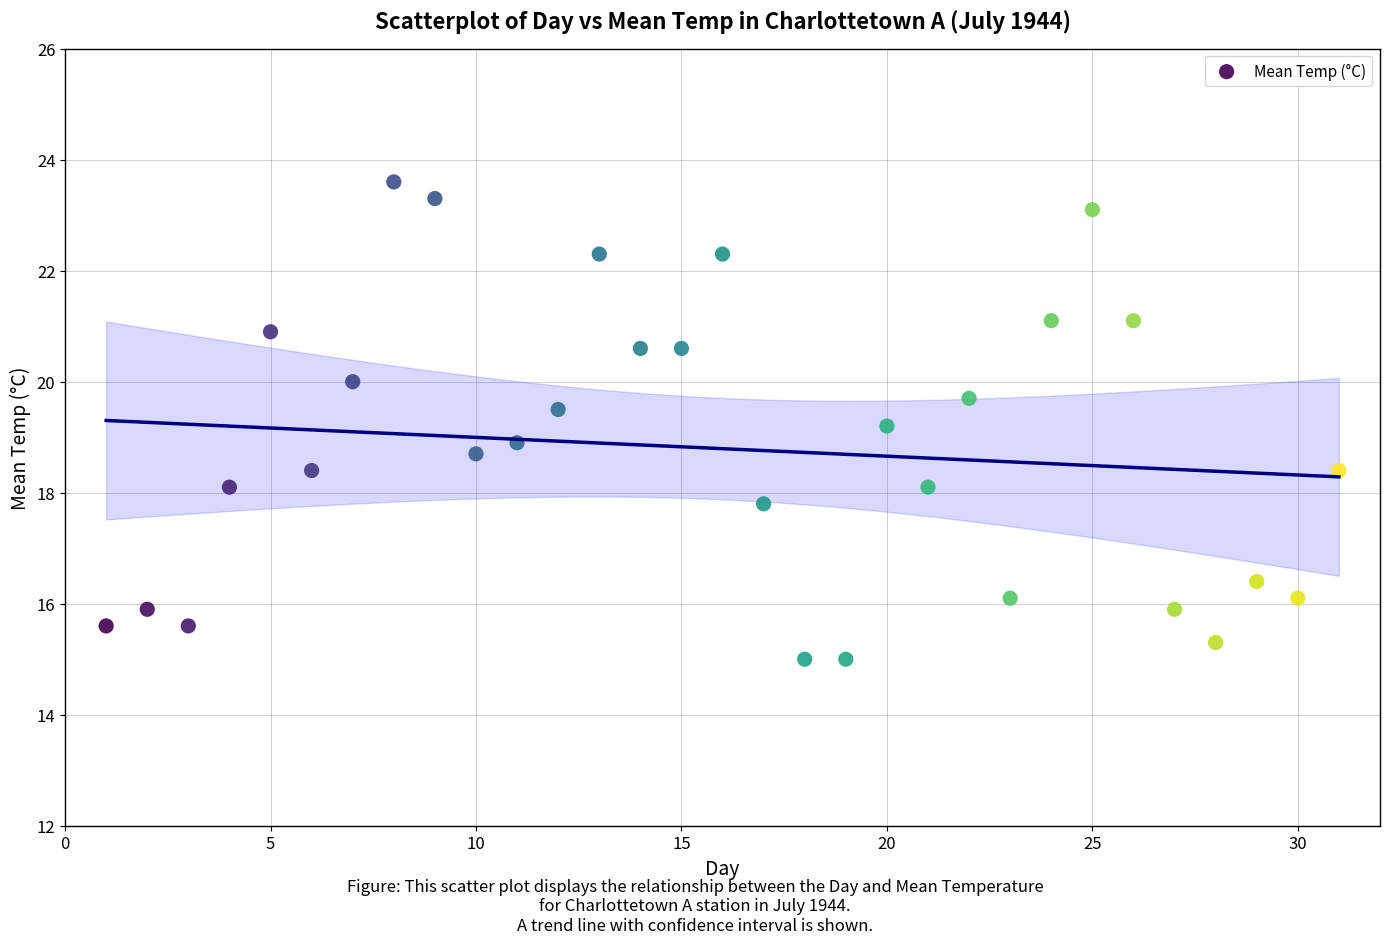

What is the range of X values (max minus min)?

30.0